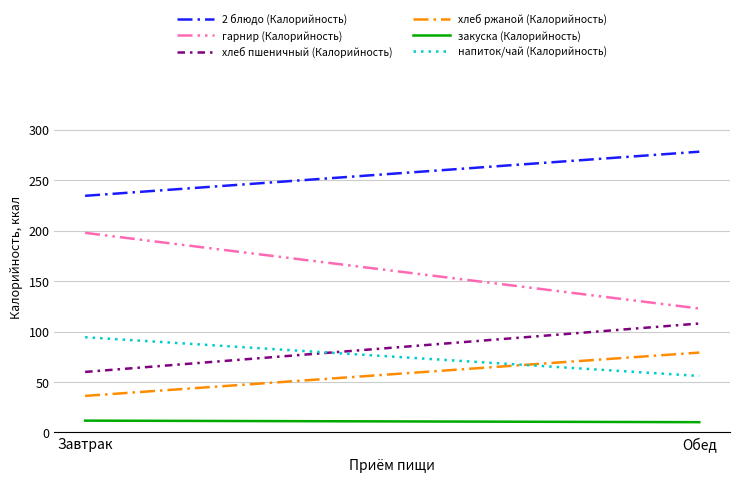

Does the chart display data point markers on the line(s)?

No